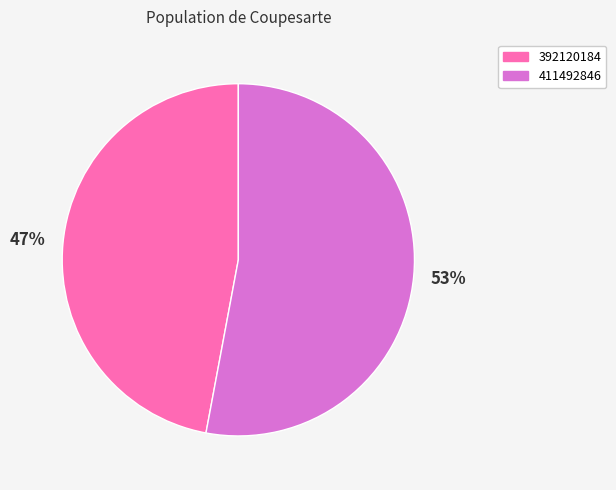

Which category accounts for the majority?

411492846